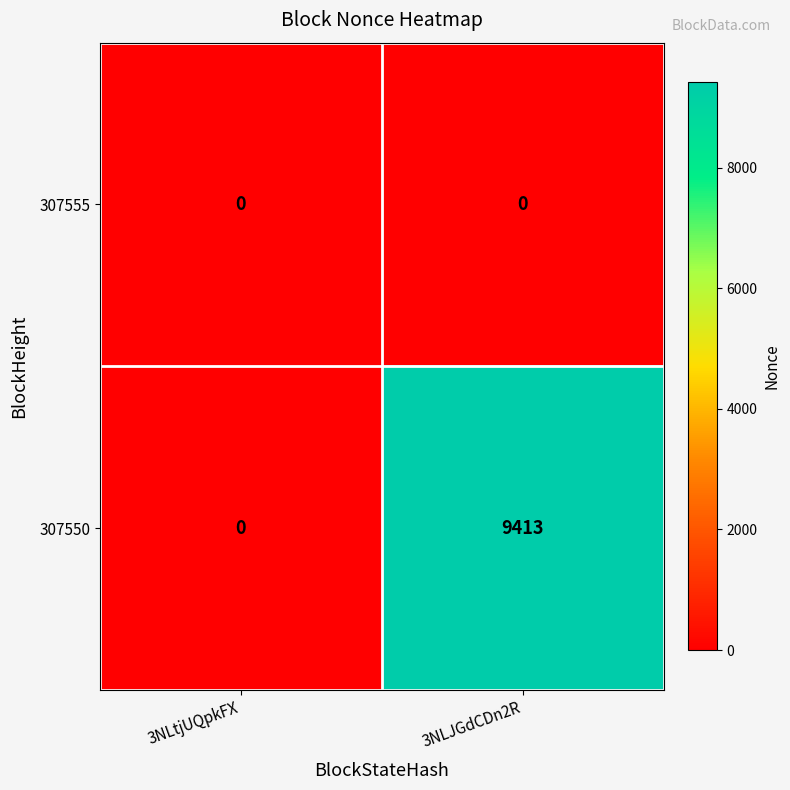

Which series has the largest range (max minus min)?

307550